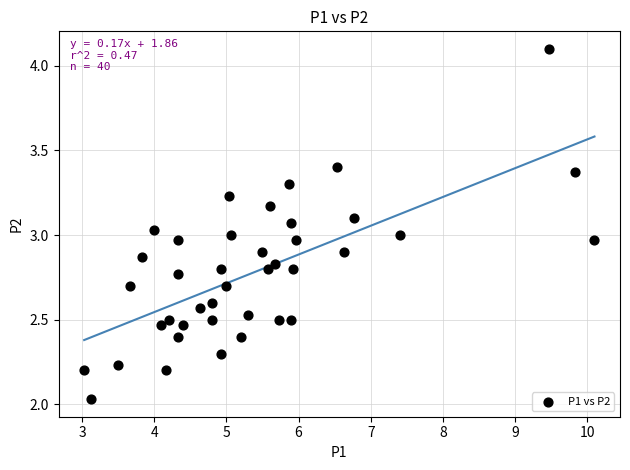

What is the range of X values (max minus min)?

7.1